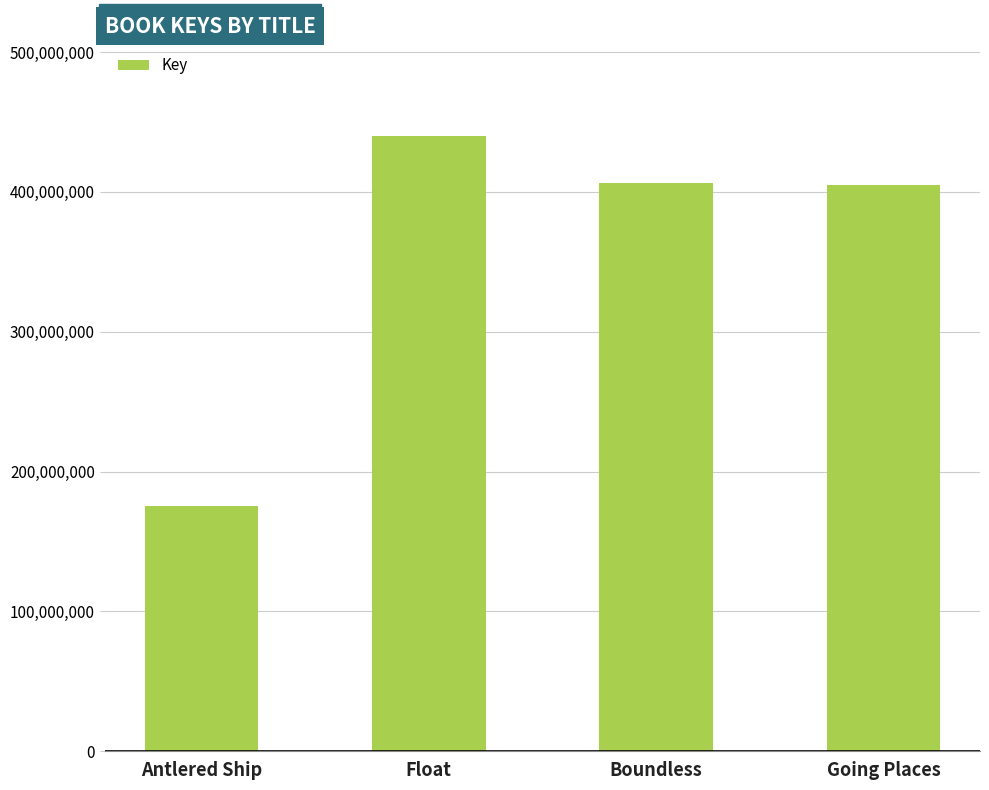

How many categories are shown in the chart?

4